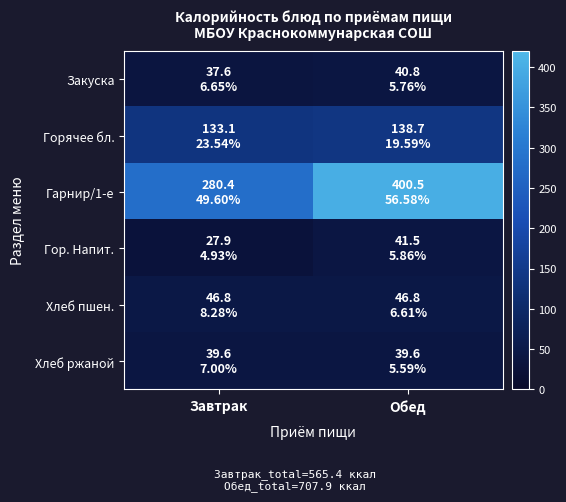

How many data points does each series have?

2